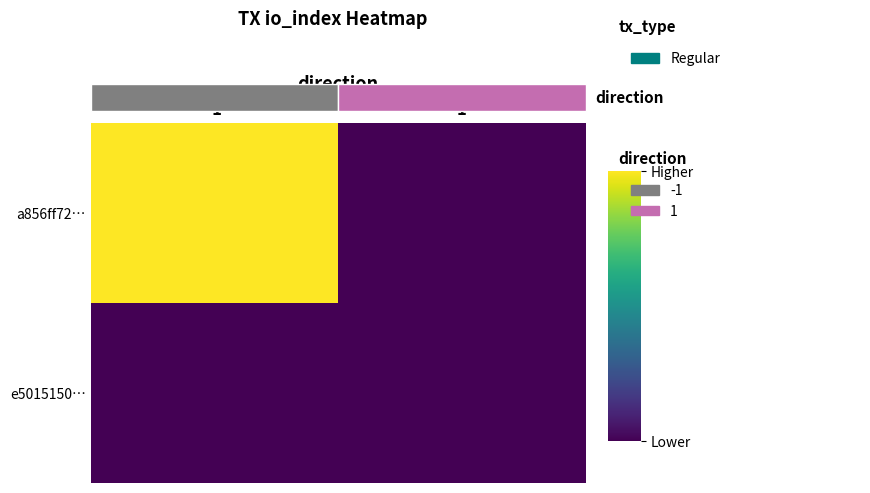

How many categories are shown in the chart?

2